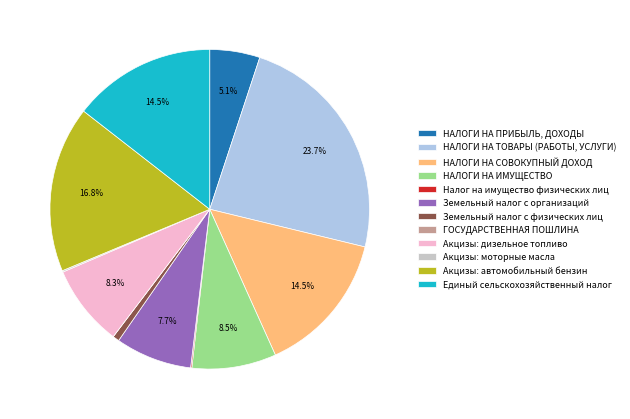

Does Акцизы: дизельное топливо account for over 50% of the chart?

No